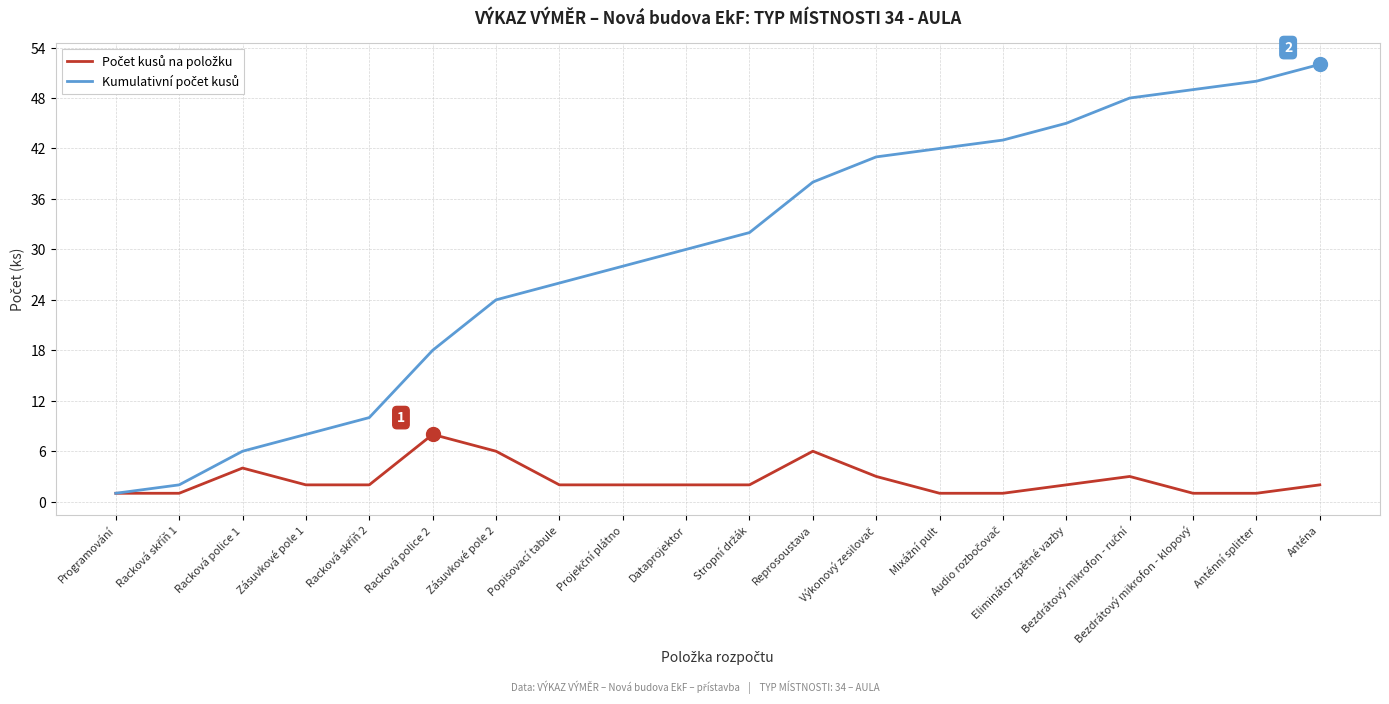

True or false: Kumulativní počet kusů has a value of 18 at Racková police 2.

True